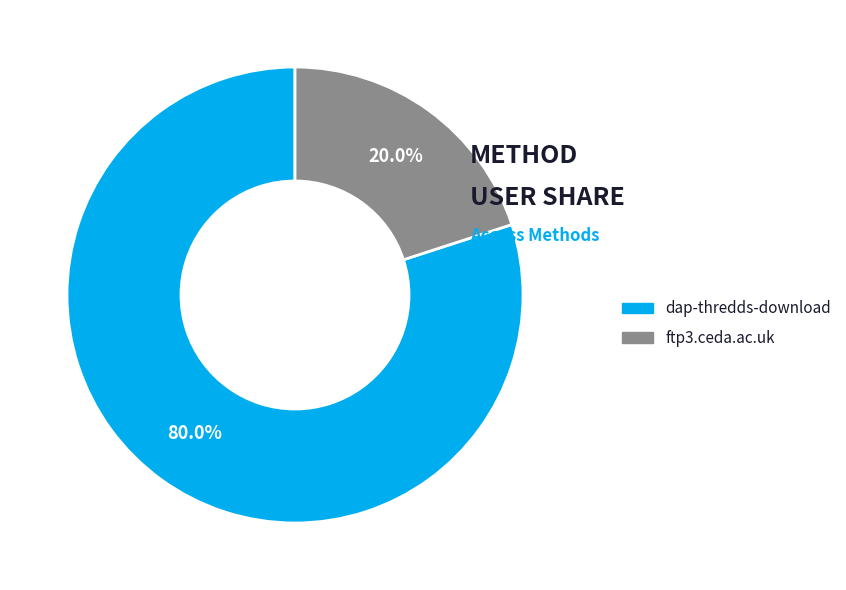

What percentage is the dap-thredds-download slice, to the nearest percent?

80%